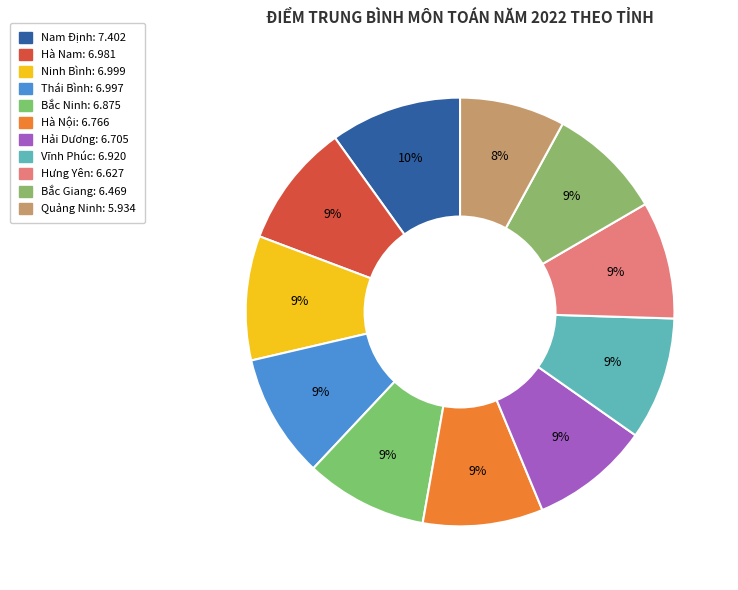

What percentage is NOT represented by Bắc Giang?

91.3%